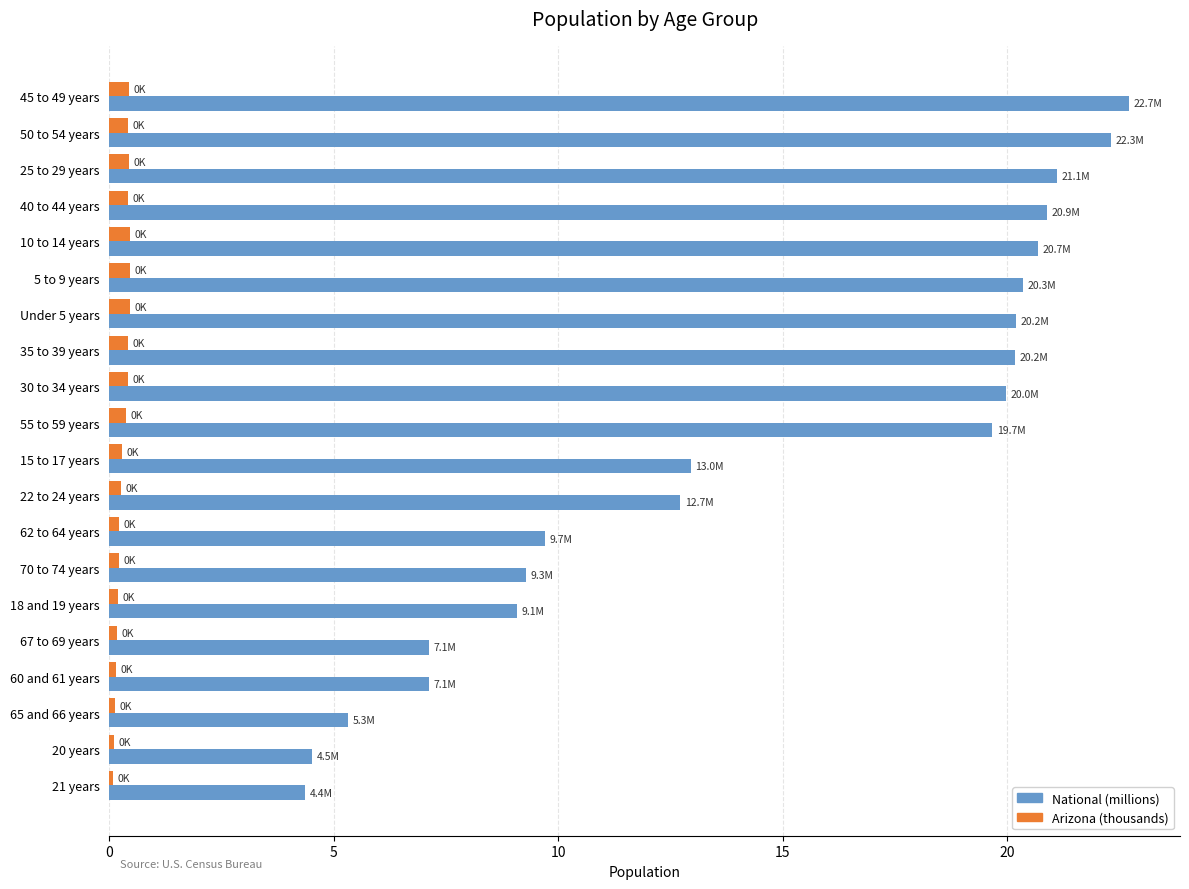

Which series changed the most between 50 to 54 years and Under 5 years?

National (millions)